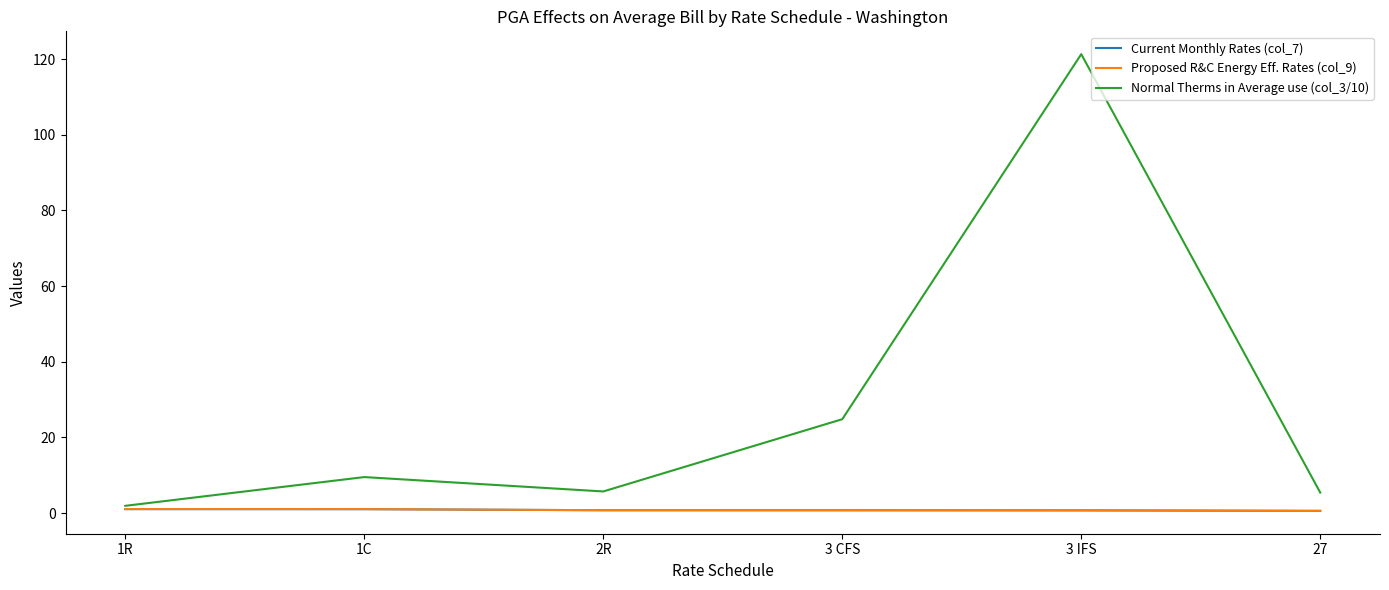

What are all the series names shown in the legend?

Current Monthly Rates (col_7), Proposed R&C Energy Eff. Rates (col_9), Normal Therms in Average use (col_3/10)